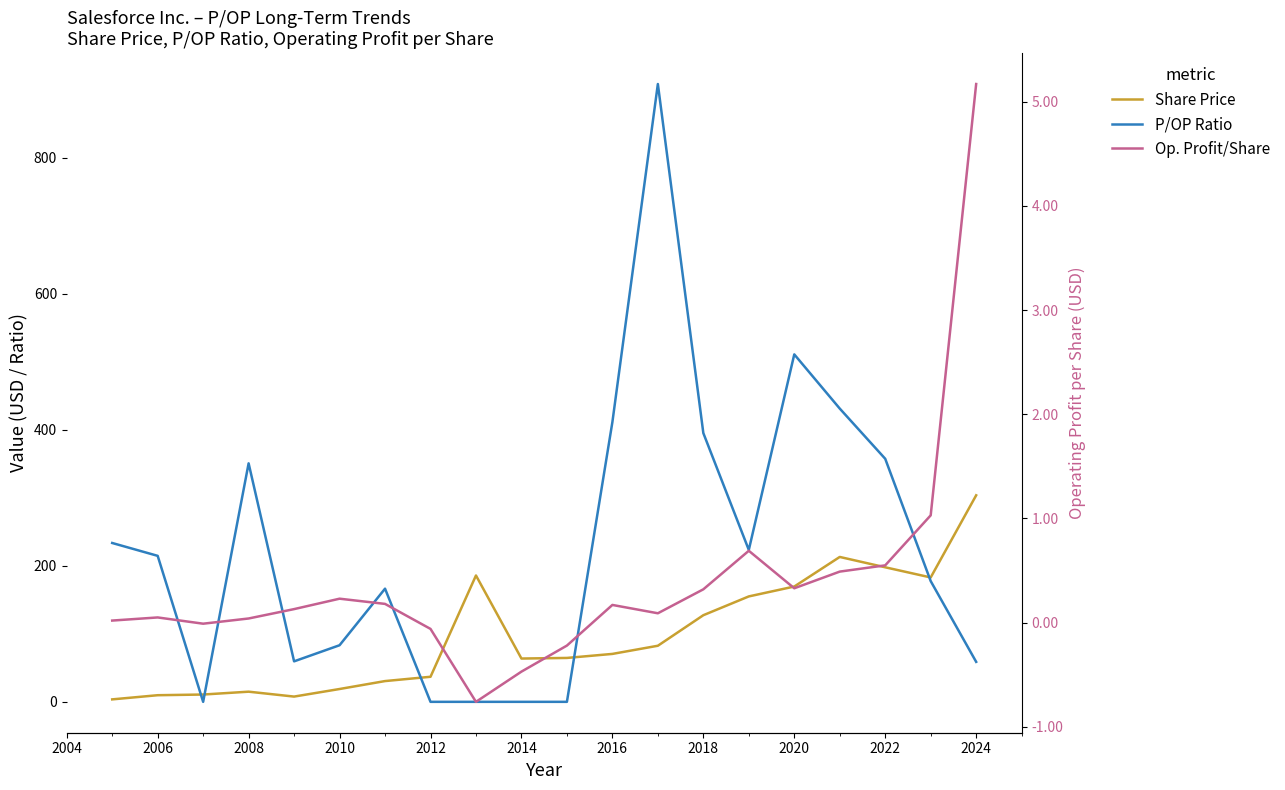

Where is the first local maximum for P/OP Ratio?

2008